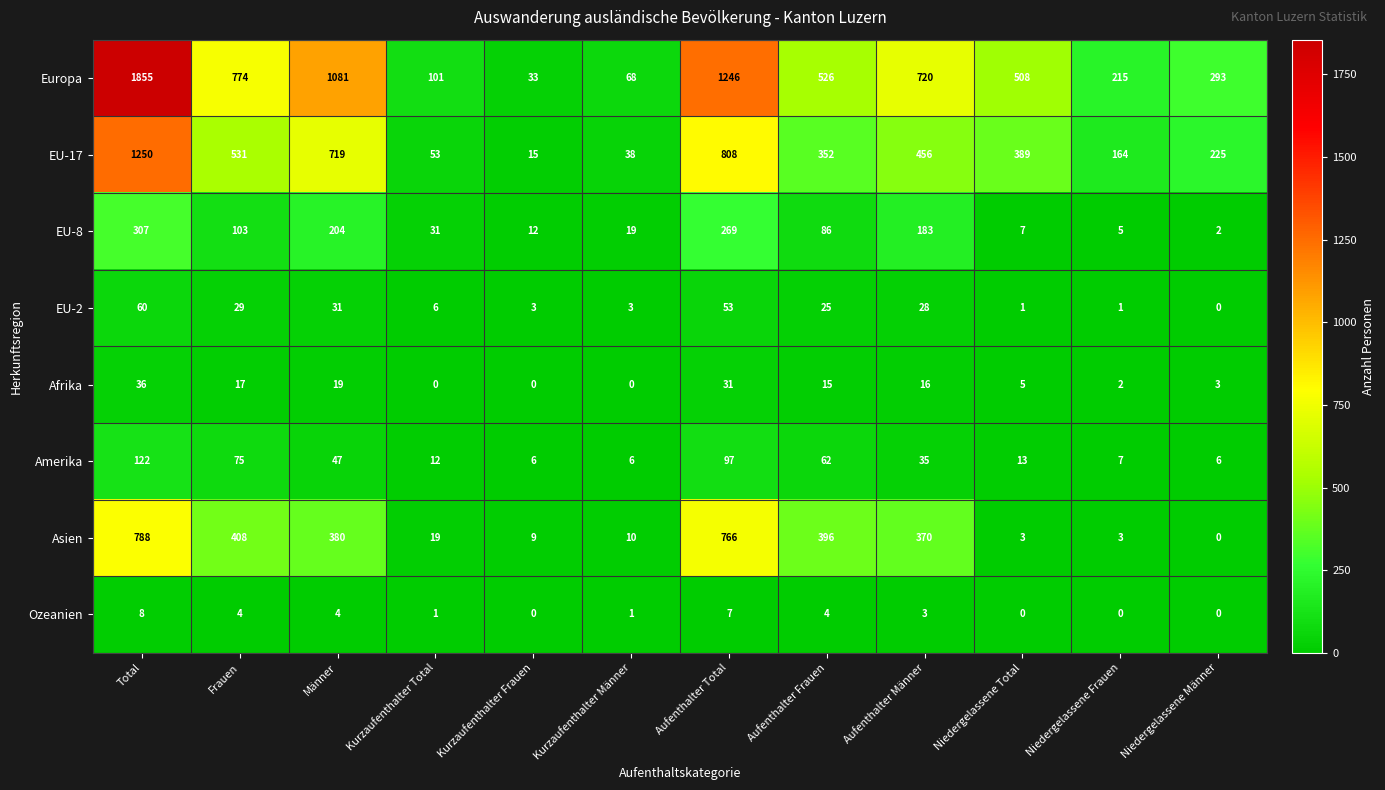

What is the sum of all Europa values?

7420